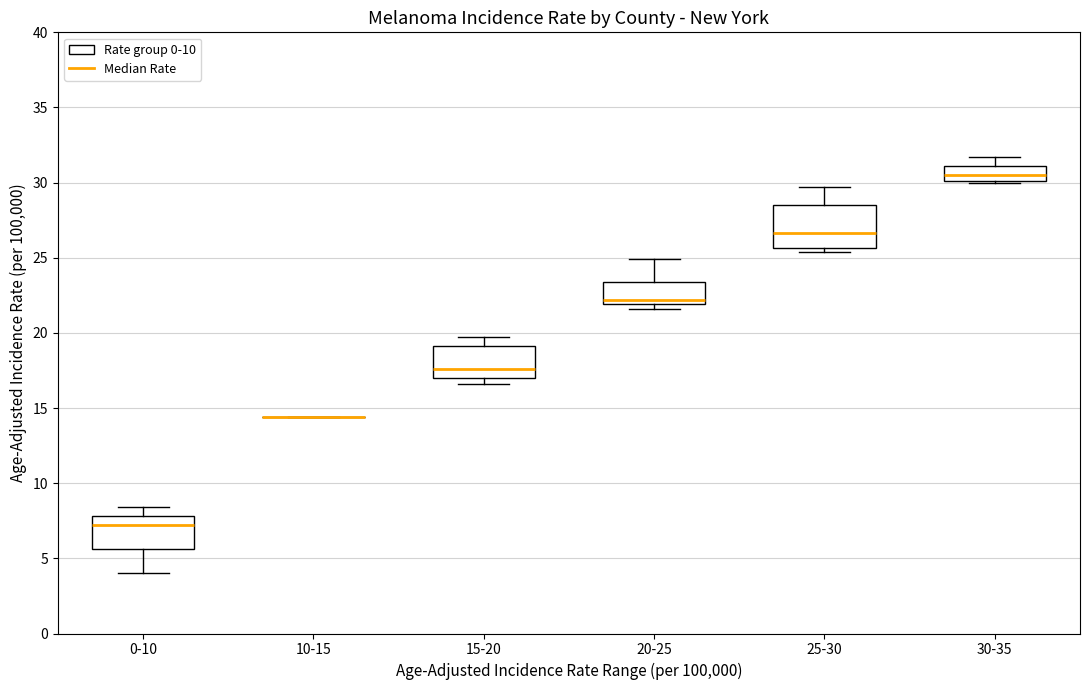

Reading left to right, read every box against the y-axis: the position of its median line, the range the box covers, and the ends of its whiskers. The values are not printed on the chart, so give them approximately, as read against the axis.

0-10: median 7.0, box 5.5 to 8.0, whiskers 4.0 to 8.5
10-15: box collapsed to a line at 14.5, whiskers 14.5 to 14.5
15-20: median 17.5, box 17.0 to 19.0, whiskers 16.5 to 19.5
20-25: median 22.0 (just above the box's lower edge), box 22.0 to 23.5, whiskers 21.5 to 25.0
25-30: median 26.5, box 25.5 to 28.5, whiskers 25.5 (just below the box's lower edge) to 29.5
30-35: median 30.5, box 30.0 to 31.0, whiskers 30.0 to 31.5